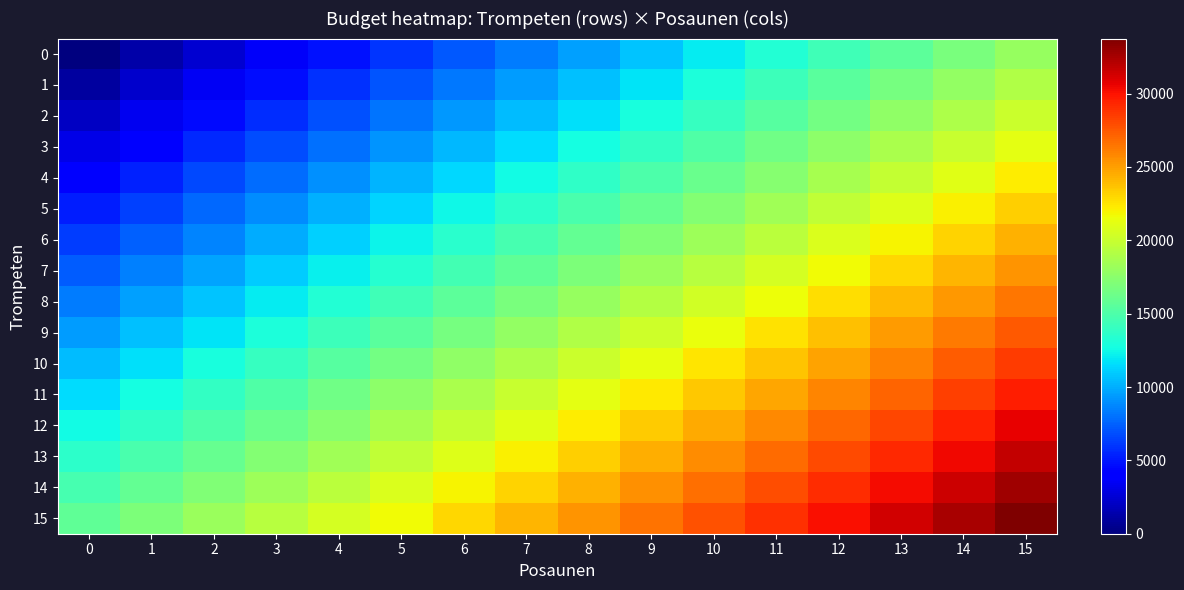

Rank the series by their maximum value, from lowest to highest.

0, 1, 2, 3, 4, 5, 6, 7, 8, 9, 10, 11, 12, 13, 14, 15